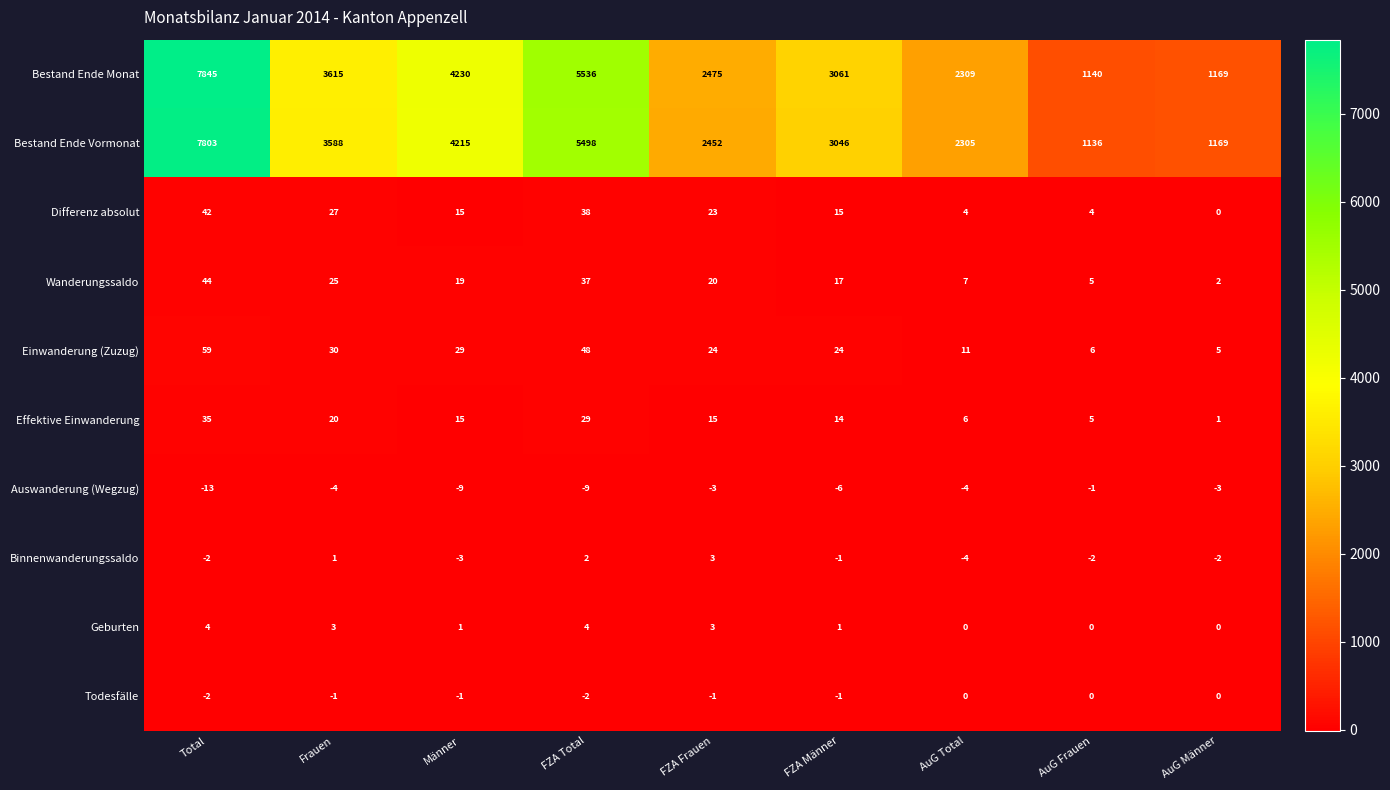

Rank the series by their maximum value, from highest to lowest.

Bestand Ende Monat, Bestand Ende Vormonat, Einwanderung (Zuzug), Wanderungssaldo, Differenz absolut, Effektive Einwanderung, Geburten, Binnenwanderungssaldo, Todesfälle, Auswanderung (Wegzug)